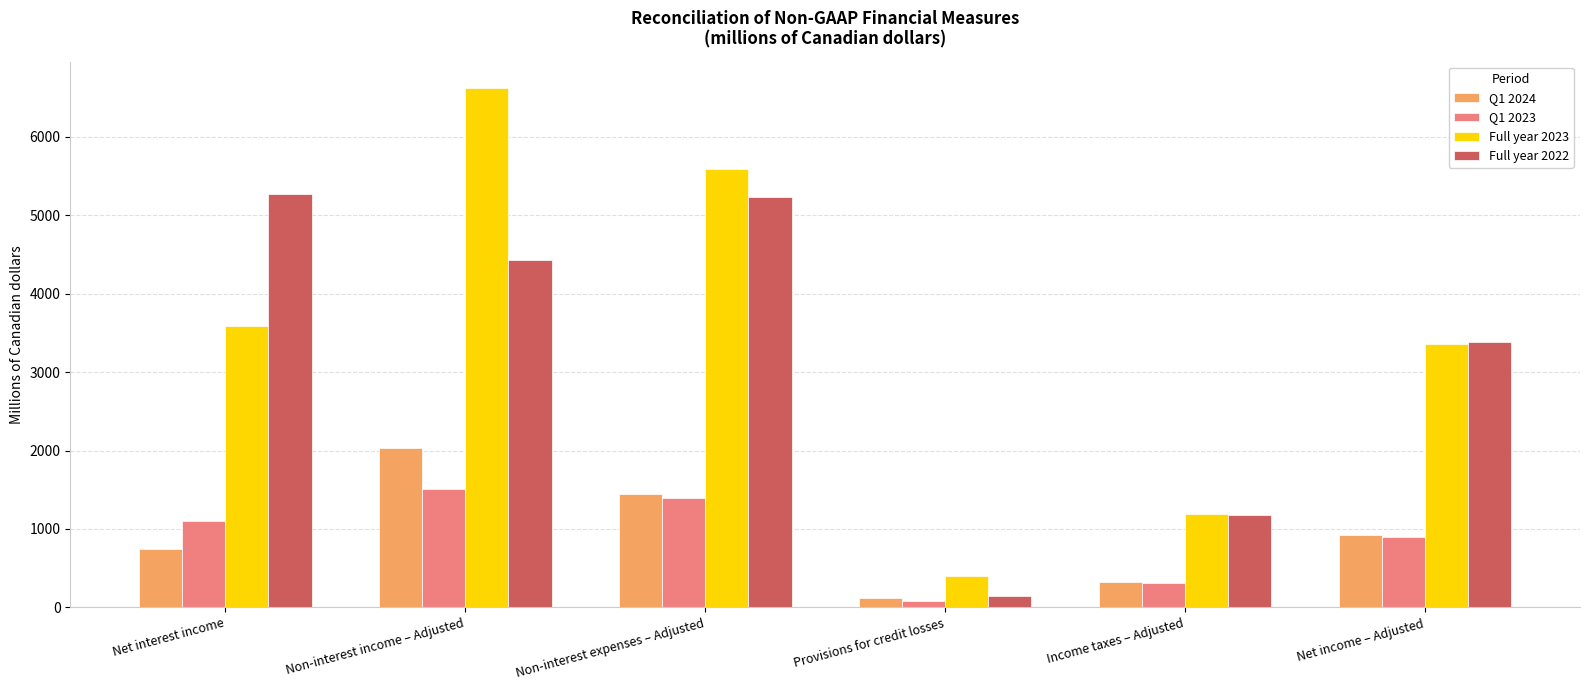

What is the label of the 3rd bar from the left?

Non-interest expenses – Adjusted